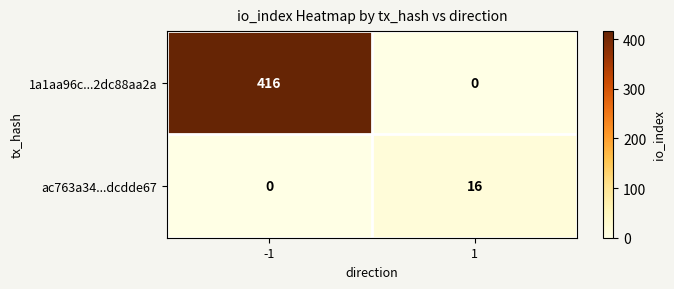

What is the greatest value displayed?

416